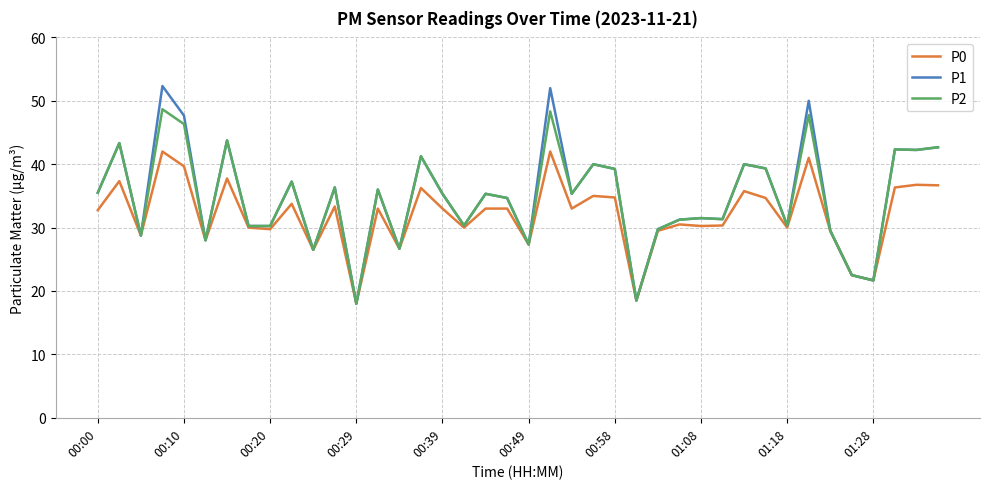

Which series has the largest range (max minus min)?

P1